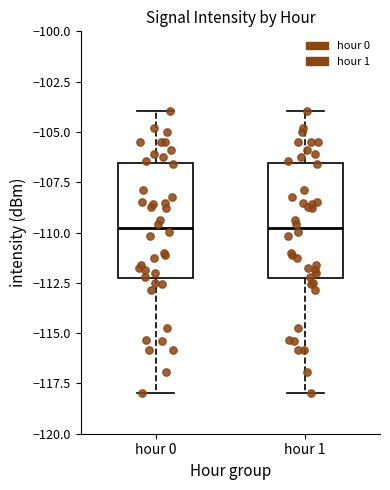

Where does the lower whisker of the box for hour 0 end on the y-axis? The values are not printed on the chart, so give them approximately, as read against the axis.

-118.0